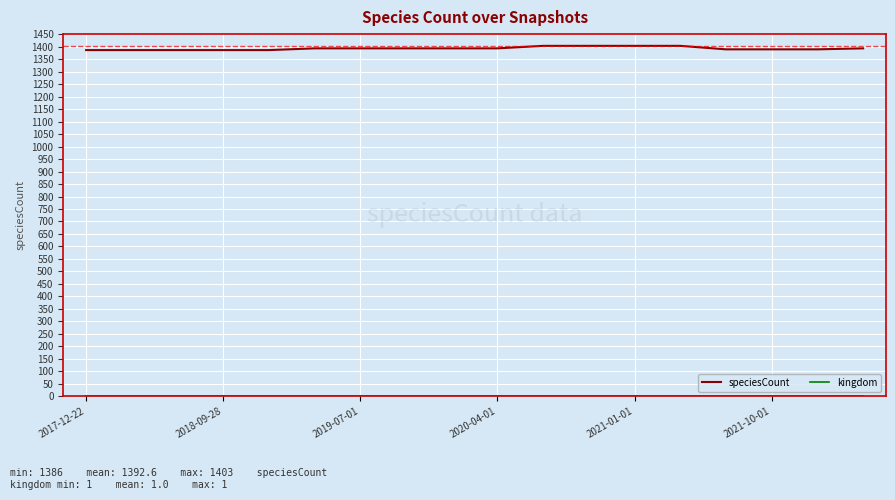

Which series has the largest range (max minus min)?

speciesCount